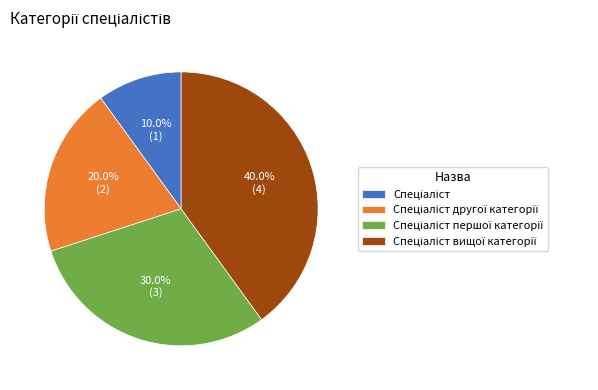

Is there a majority slice in this chart?

No